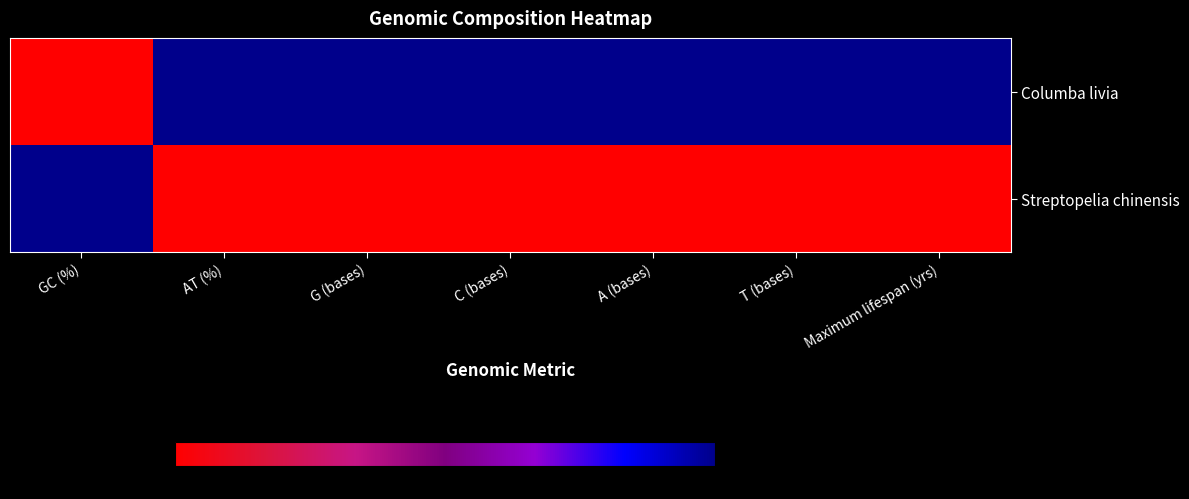

What is the greatest value displayed?

100